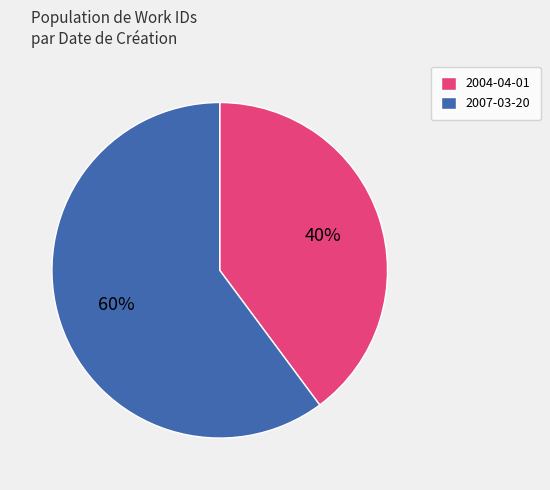

What percentage is the 2007-03-20 slice, to the nearest percent?

60%